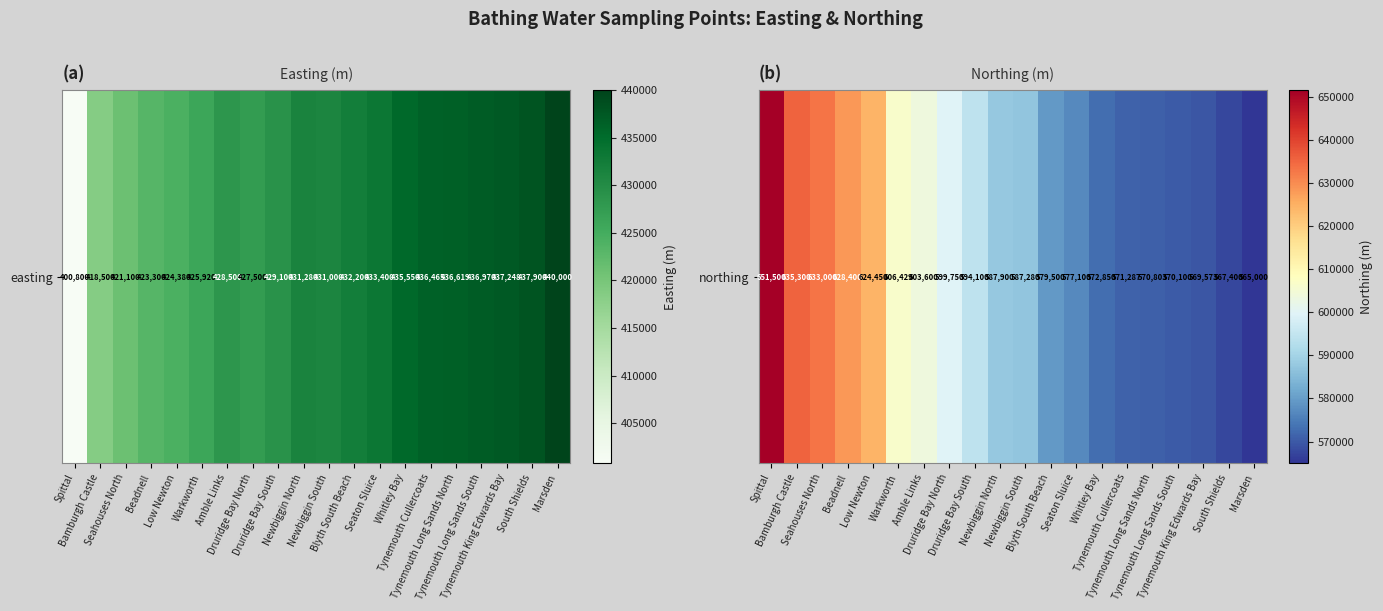

List the labels in order of value, largest first.

Spittal, Bamburgh Castle, Seahouses North, Beadnell, Low Newton, Warkworth, Amble Links, Druridge Bay North, Druridge Bay South, Newbiggin North, Newbiggin South, Blyth South Beach, Seaton Sluice, Whitley Bay, Tynemouth Cullercoats, Tynemouth Long Sands North, Tynemouth Long Sands South, Tynemouth King Edwards Bay, South Shields, Marsden